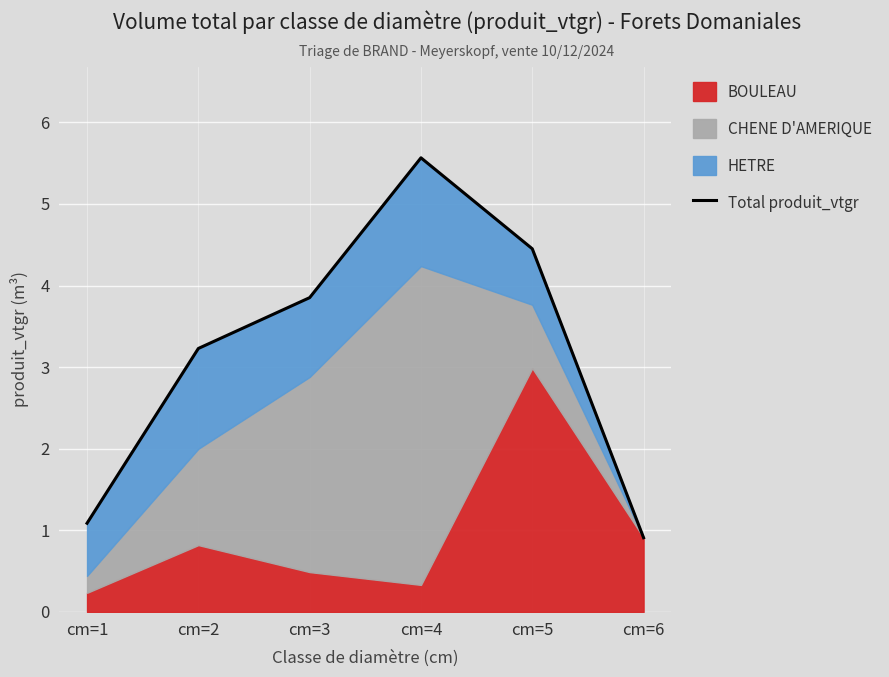

How many data points are less than 3?

2